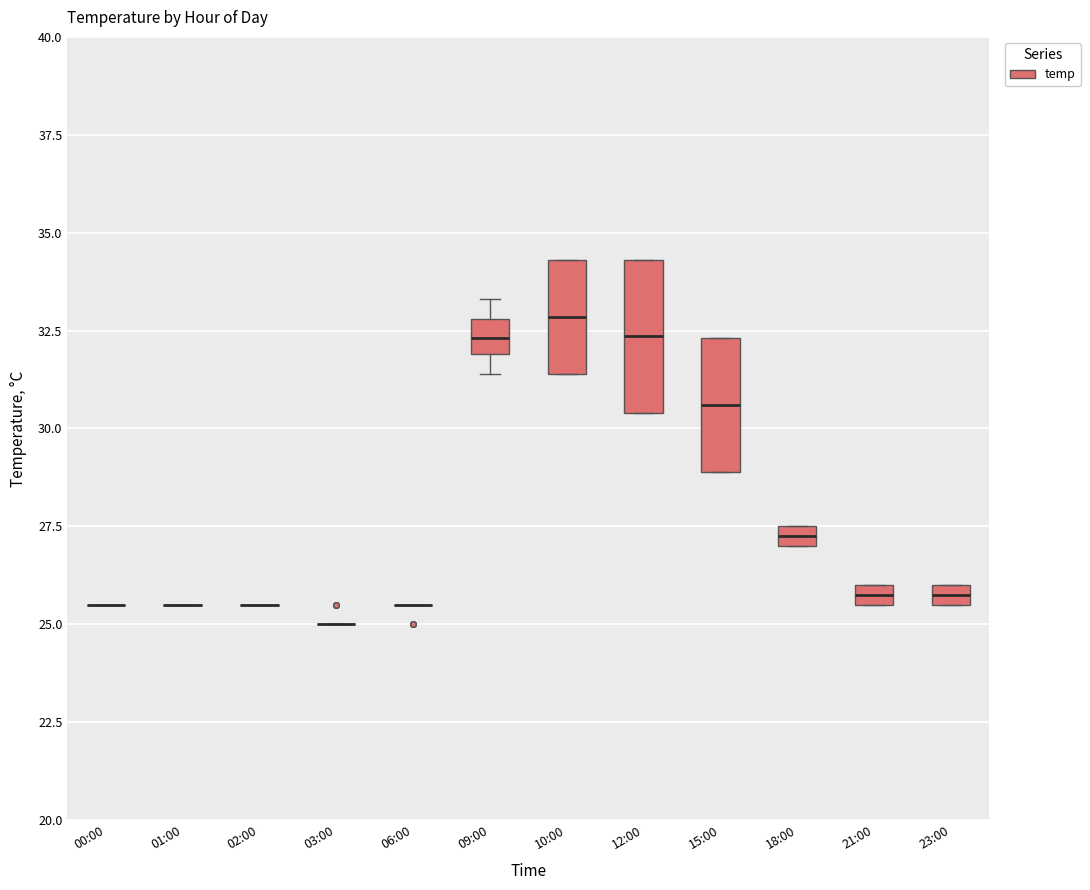

Where is the lower edge of the box for 18:00 on the y-axis? The values are not printed on the chart, so give them approximately, as read against the axis.

27.0